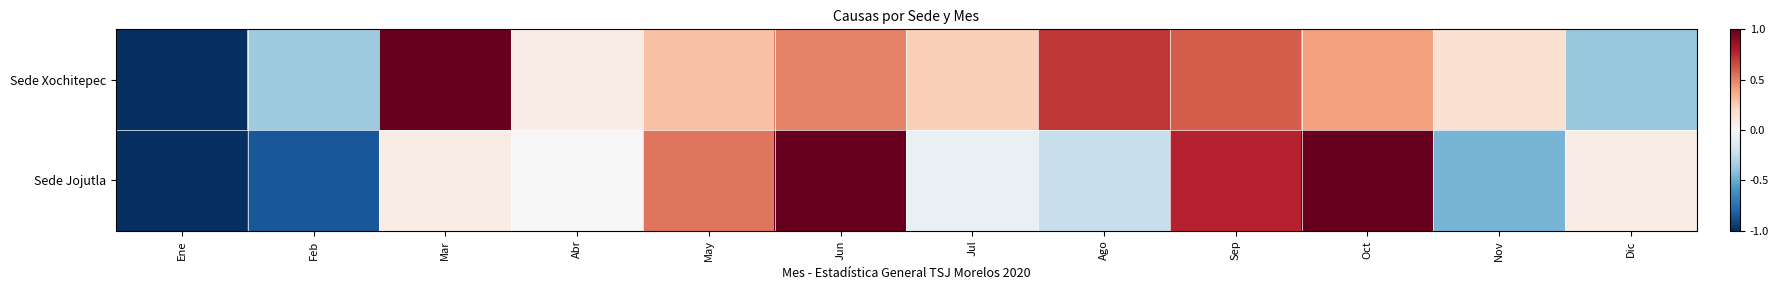

How many data points does each series have?

12